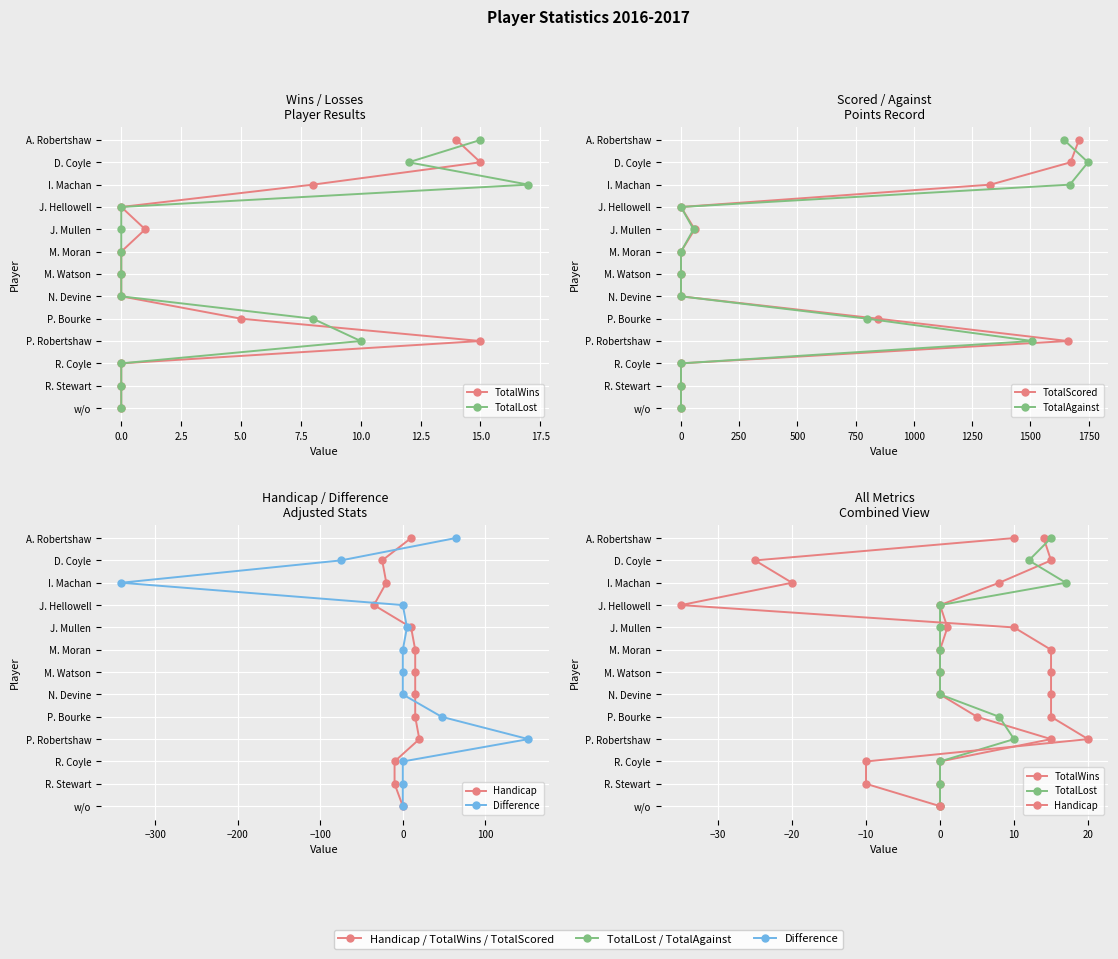

Is it true that TotalAgainst equals 5 at 20.0?

False